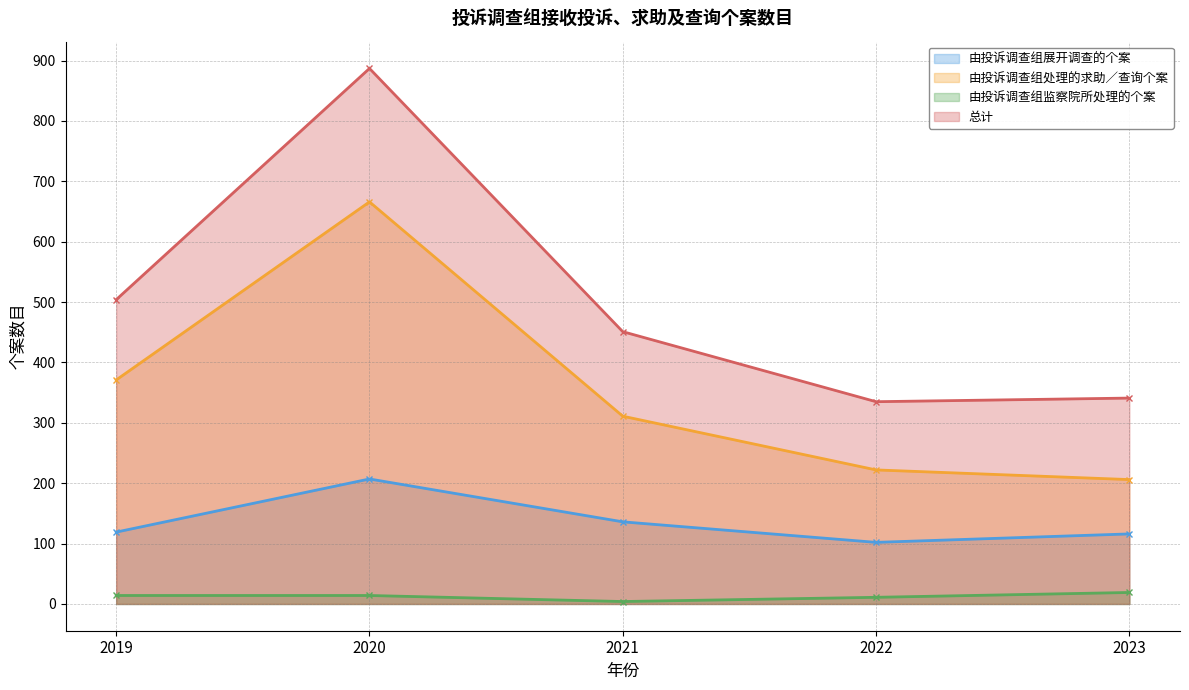

How many interior local valleys does the 由投诉调查组展开调查的个案 series have?

1